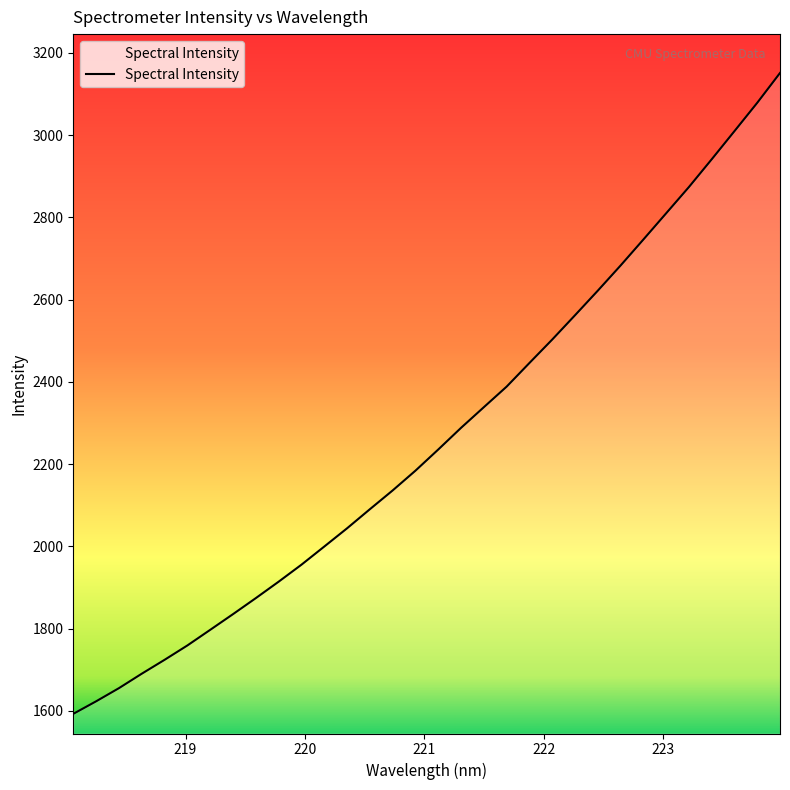

What is the maximum value shown in the chart?

3151.4